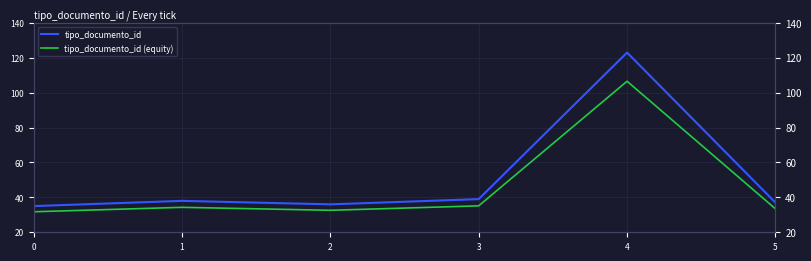

True or false: tipo_documento_id and tipo_documento_id (equity) cross at least once.

False